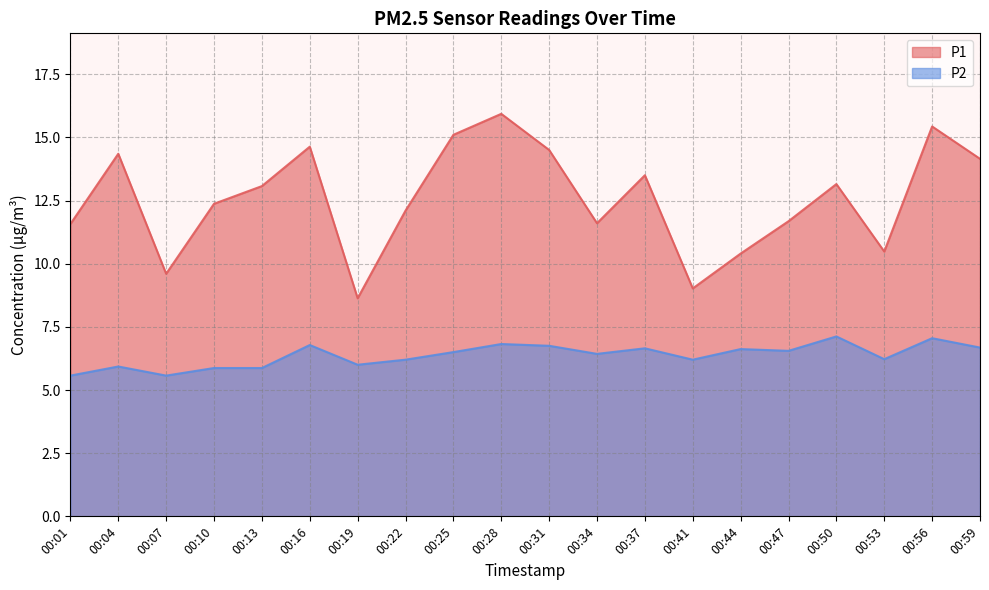

Which has a higher value, 00:50 or 00:47?

00:50